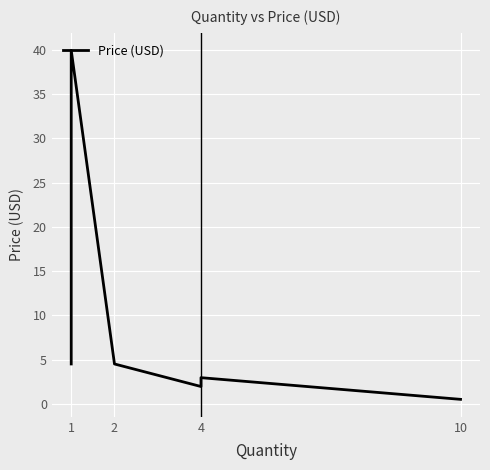

True or false: the data shows 3.0 at 4.

True